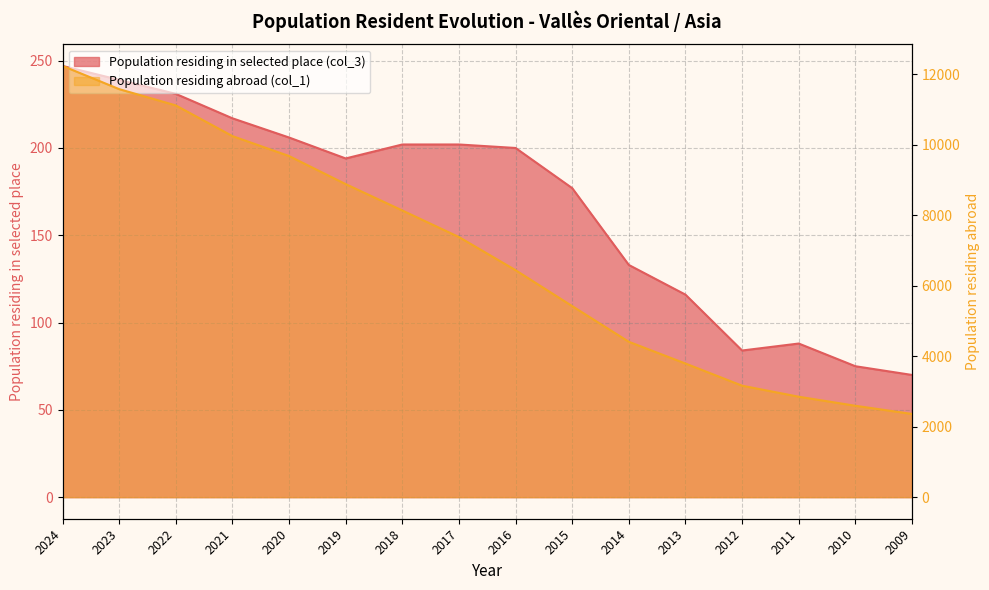

What is the difference between the highest and lowest values at 2017?

7181